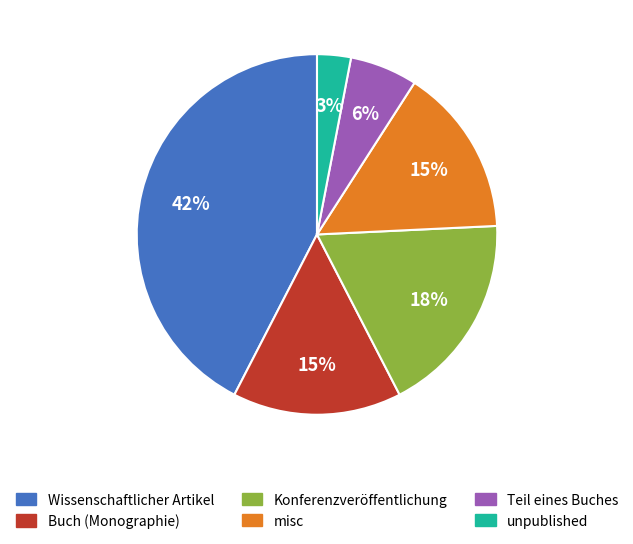

To the nearest percent, what is the average slice percentage?

17%